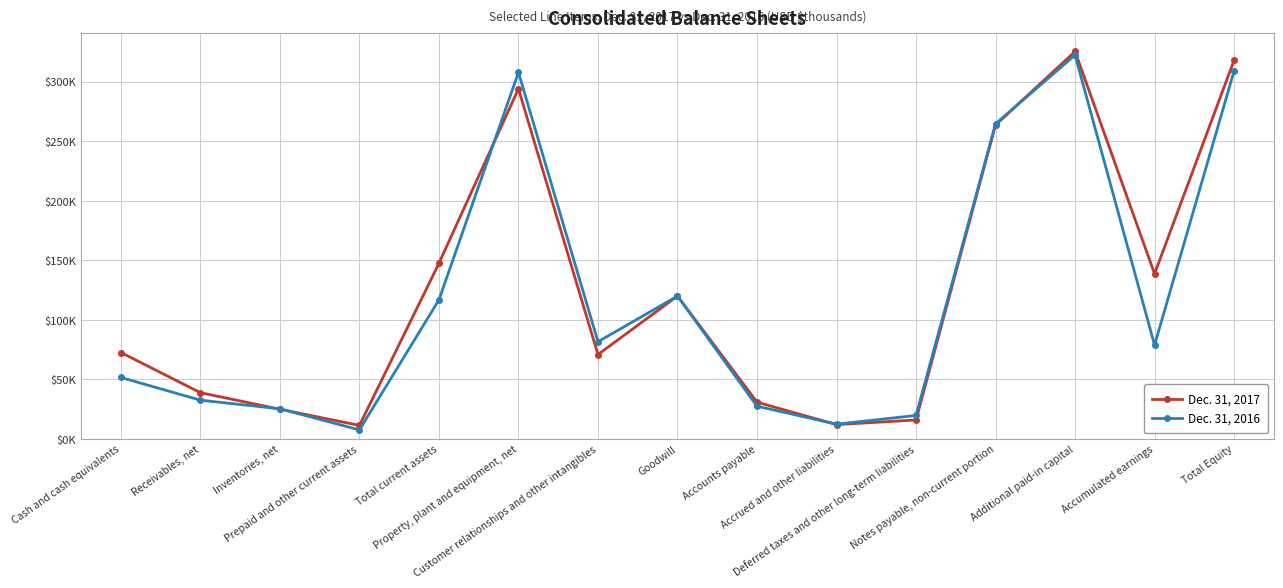

The Dec. 31, 2016 series shows 445115 at Notes payable, non-current portion. True or false?

False